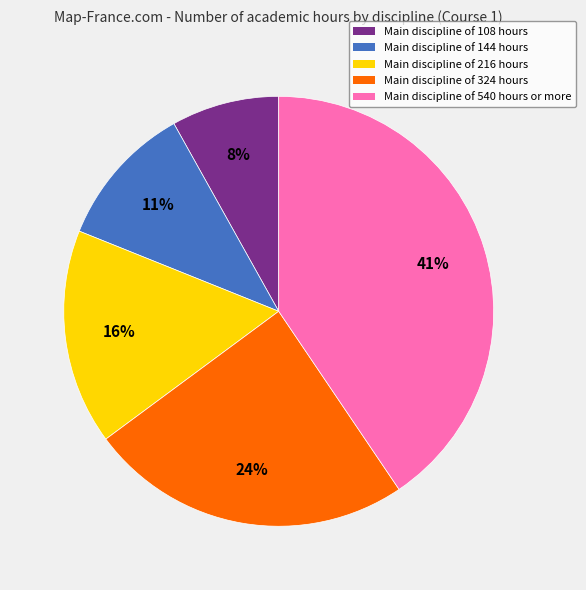

To the nearest percent, what is the average slice percentage?

20%